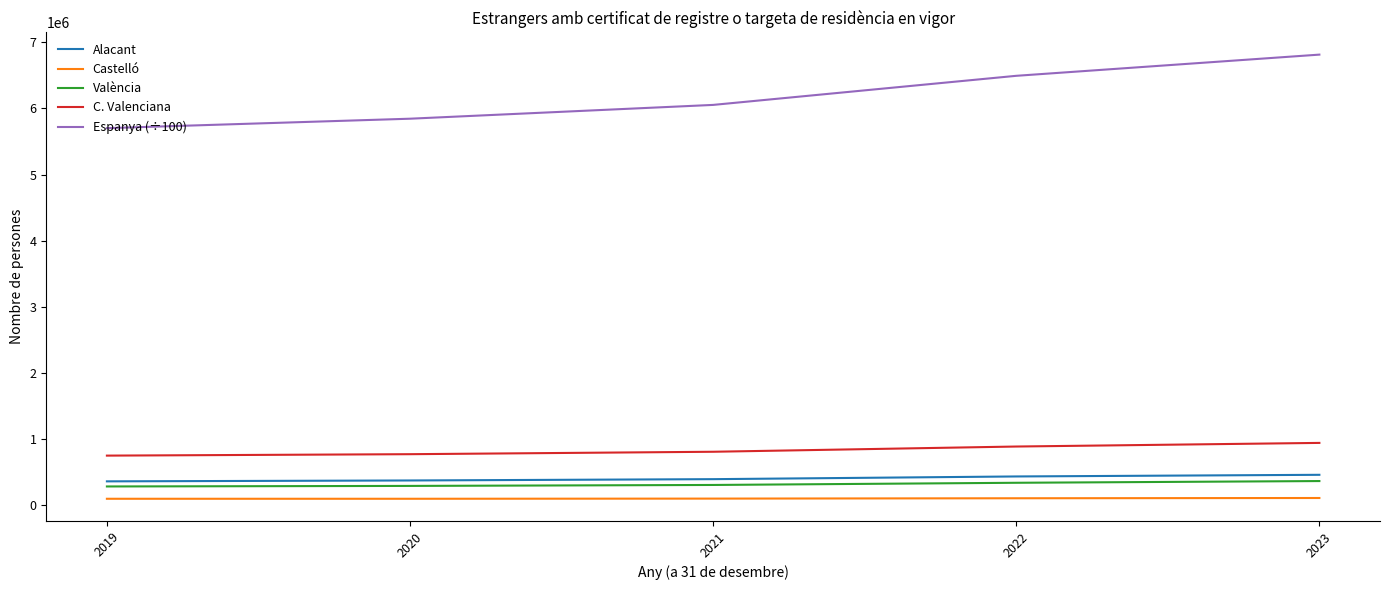

What is the lowest value of the Castelló series?

101393